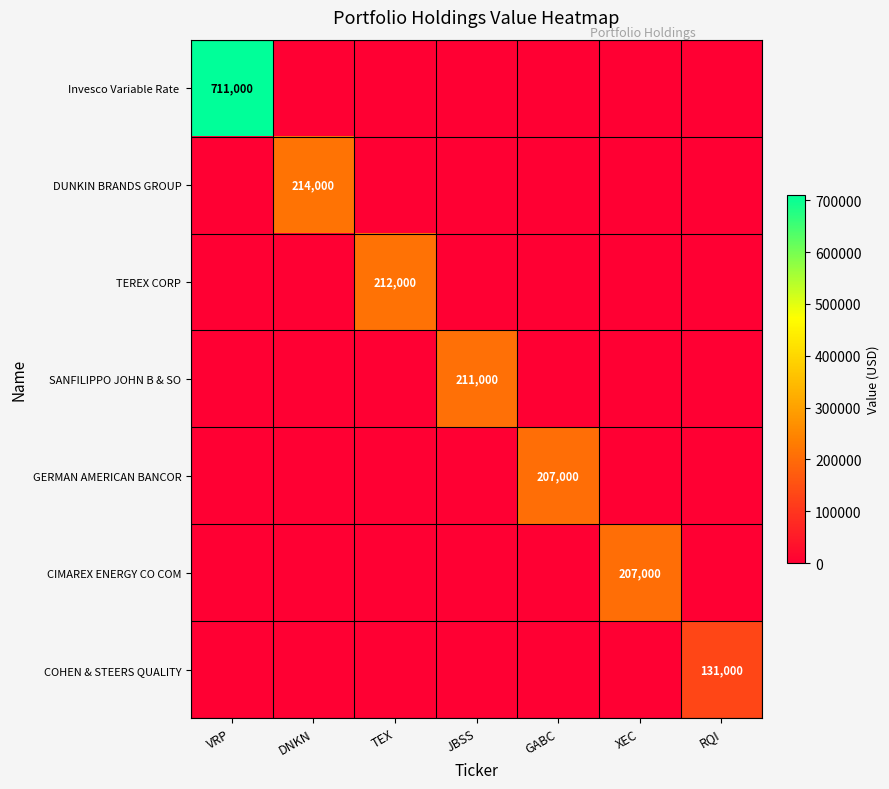

How many values in the TEREX CORP series exceed 0?

1